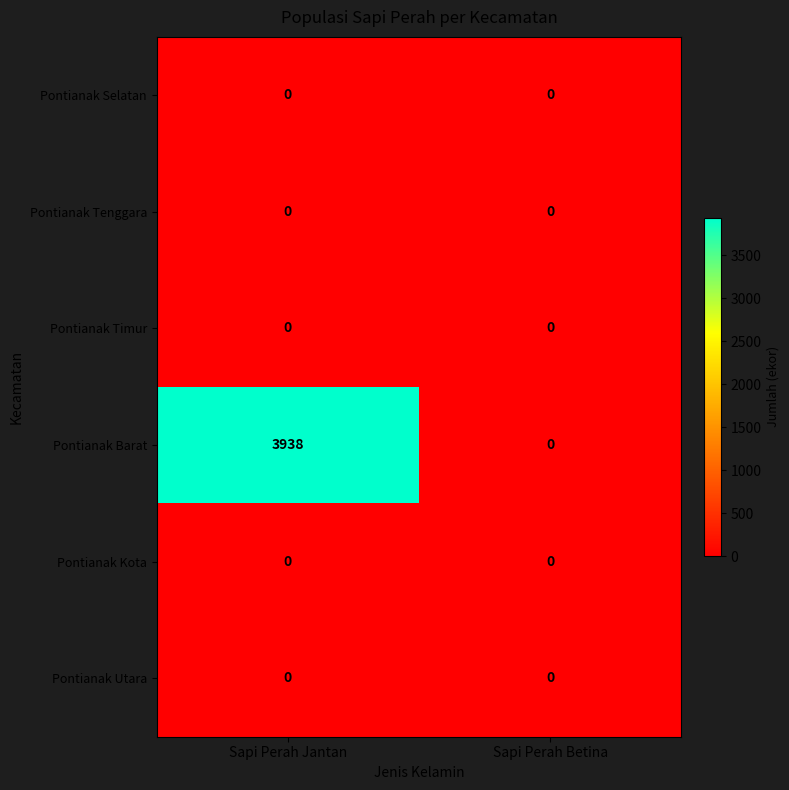

Reading right to left, what are all the values shown in this chart?

Pontianak Selatan: Sapi Perah Betina=0	Sapi Perah Jantan=0
Pontianak Tenggara: Sapi Perah Betina=0	Sapi Perah Jantan=0
Pontianak Timur: Sapi Perah Betina=0	Sapi Perah Jantan=0
Pontianak Barat: Sapi Perah Betina=0	Sapi Perah Jantan=3938
Pontianak Kota: Sapi Perah Betina=0	Sapi Perah Jantan=0
Pontianak Utara: Sapi Perah Betina=0	Sapi Perah Jantan=0